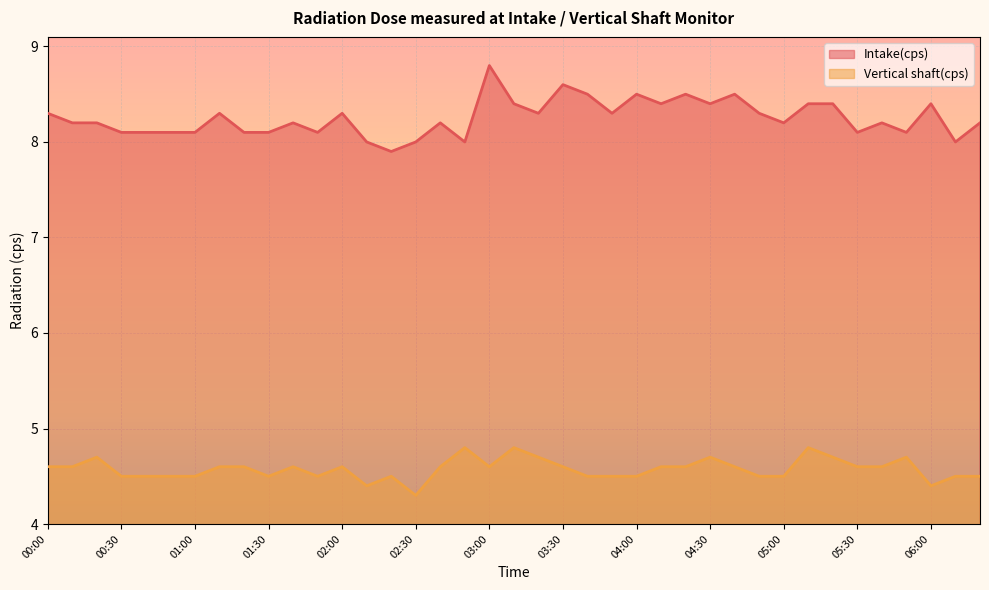

The Intake(cps) series shows 8.4 at 06:00. True or false?

True